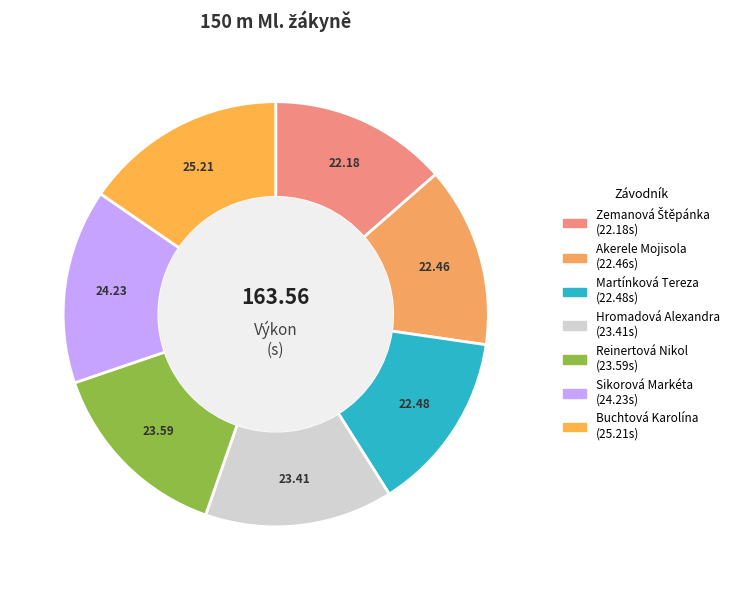

Does Akerele Mojisola represent more than half of the total?

No